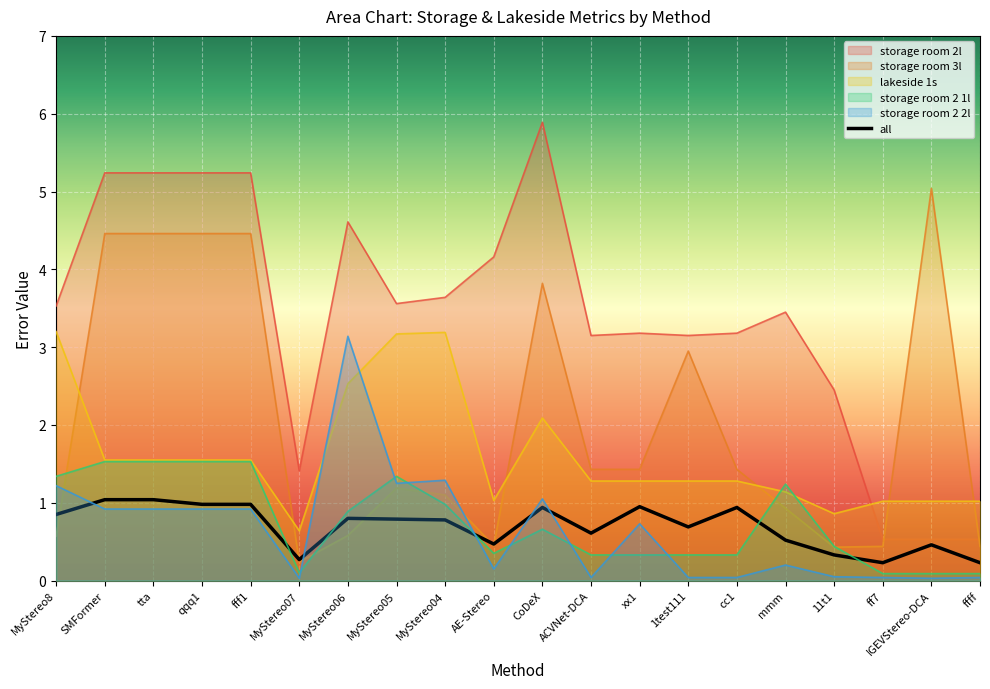

What are all the series names shown in the legend?

storage room 2l, storage room 3l, lakeside 1s, storage room 2 1l, storage room 2 2l, all